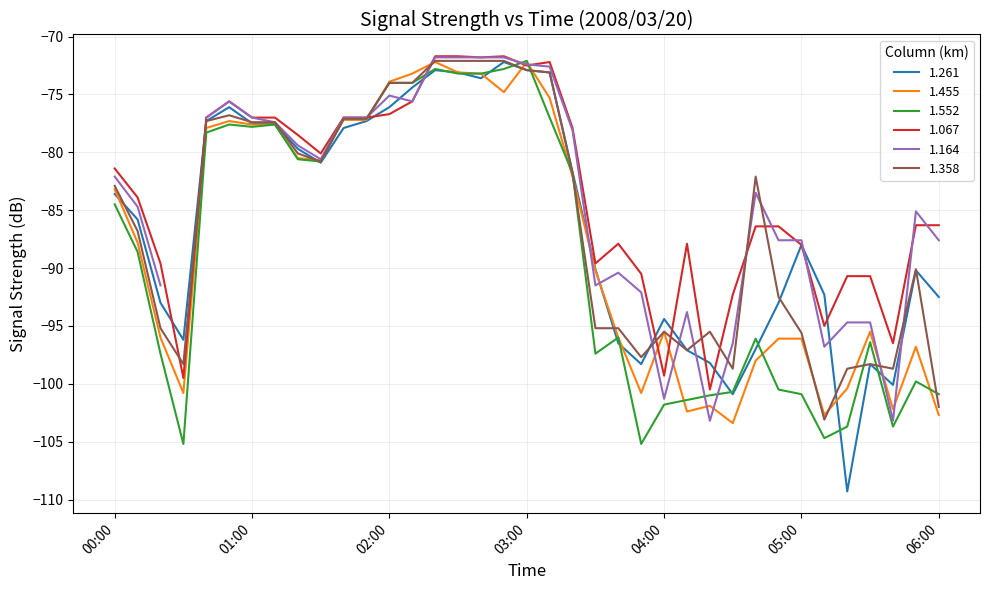

True or false: 1.455 and 1.552 cross at least once.

True